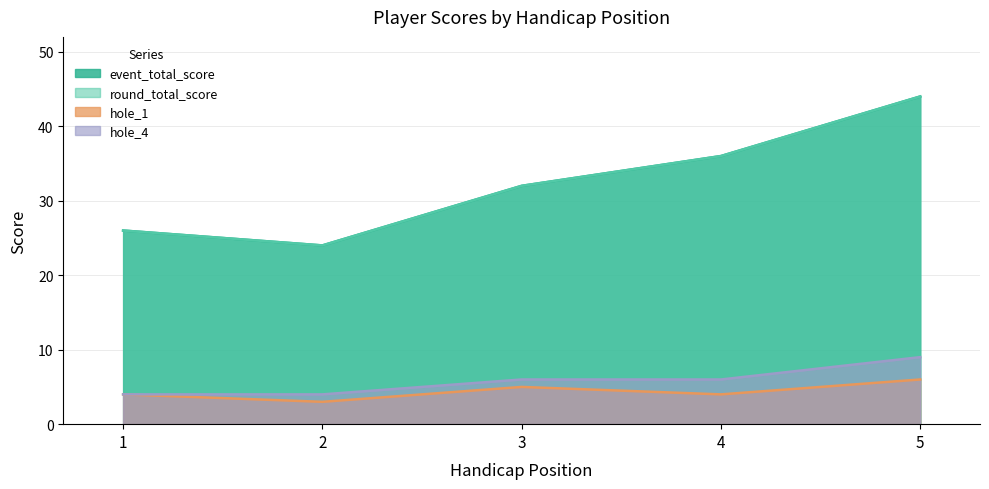

Which category has the highest value across all series?

5